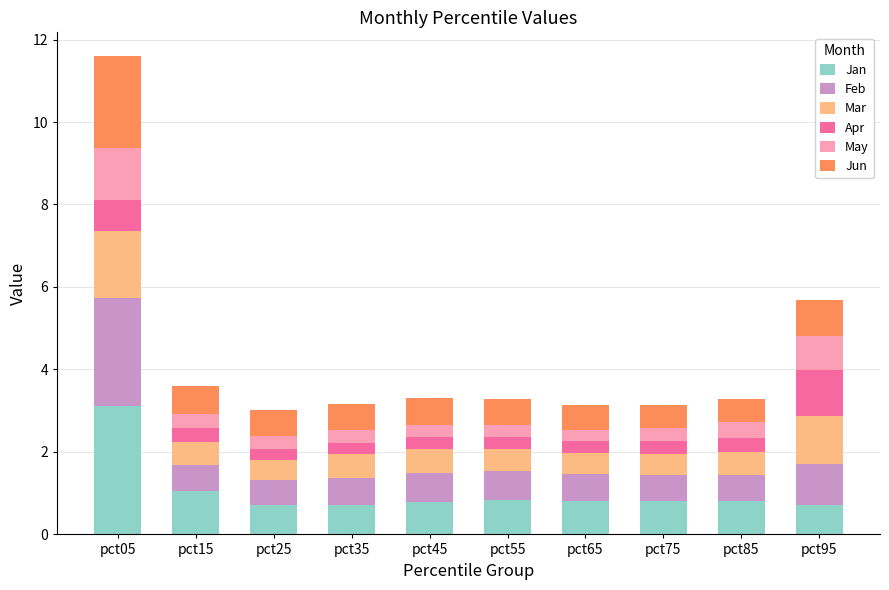

The Jan series shows 0.7 at pct25. True or false?

True